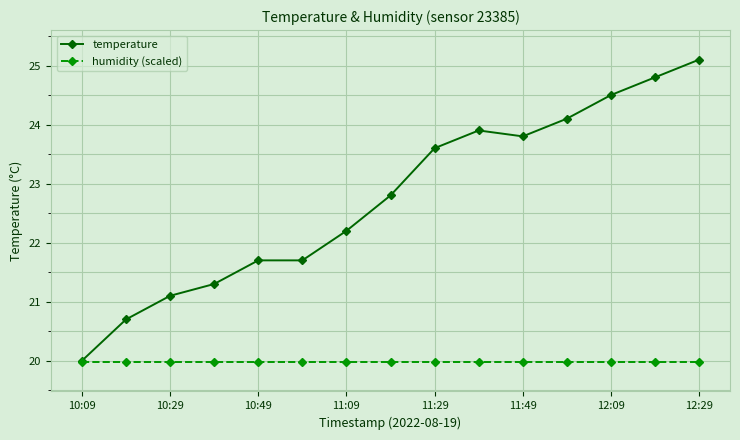

How many lines are shown in the chart?

2